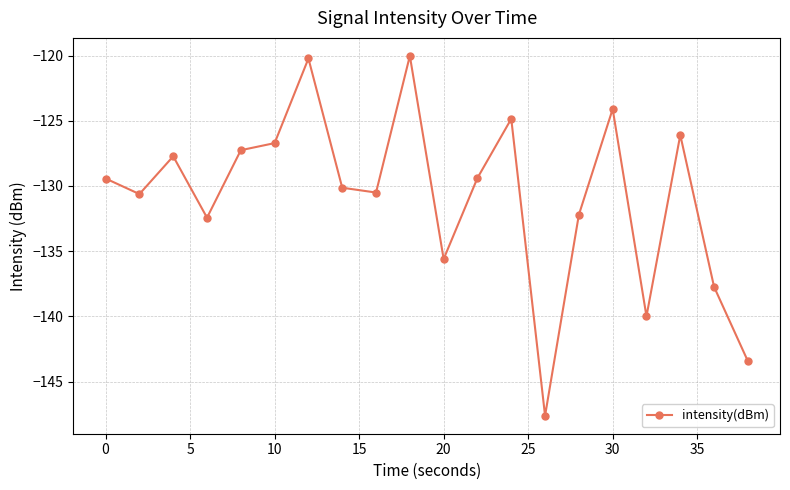

What is the minimum value shown in the chart?

-147.6